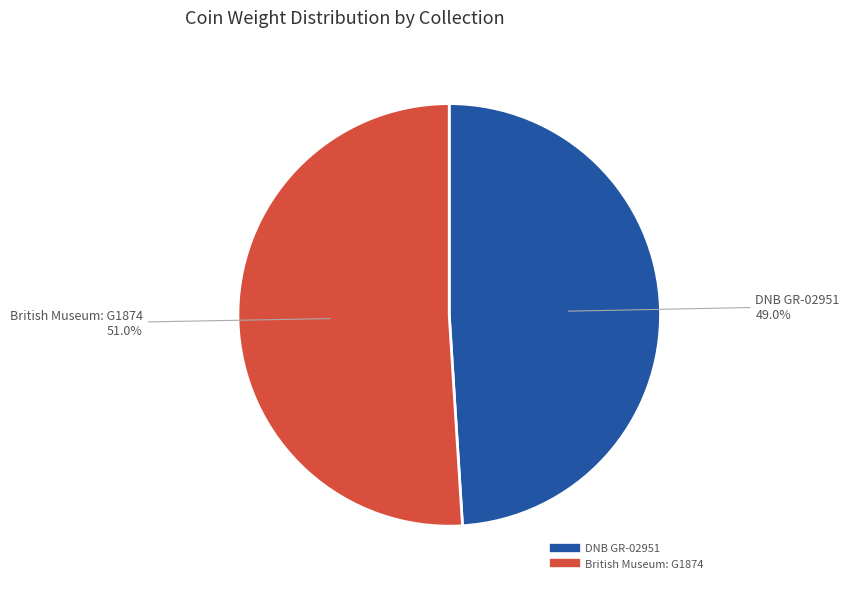

Does British Museum: G1874 account for over 50% of the chart?

Yes